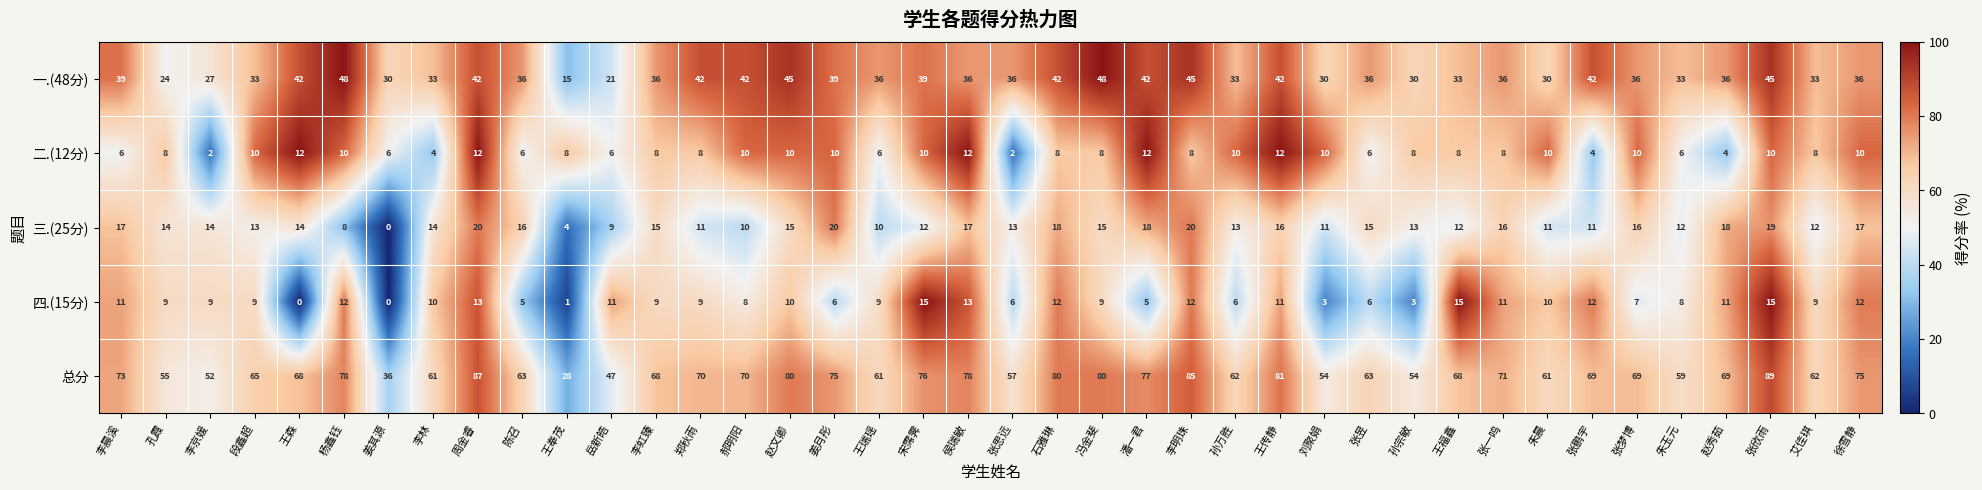

Which series has the largest total across all categories?

总分